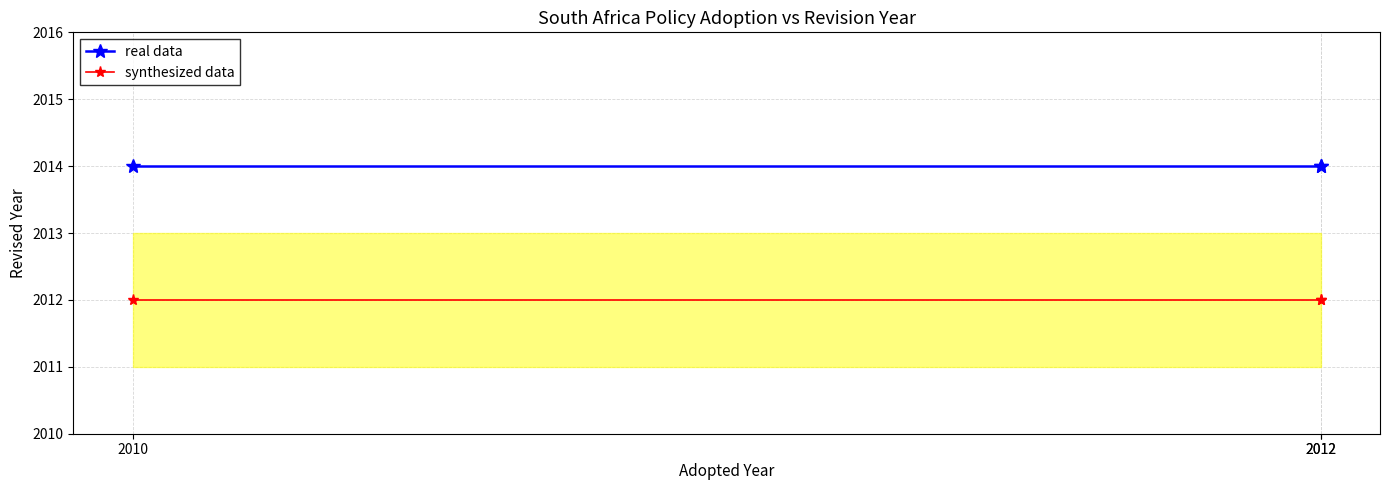

The real data series shows 3305 at 2012. True or false?

False